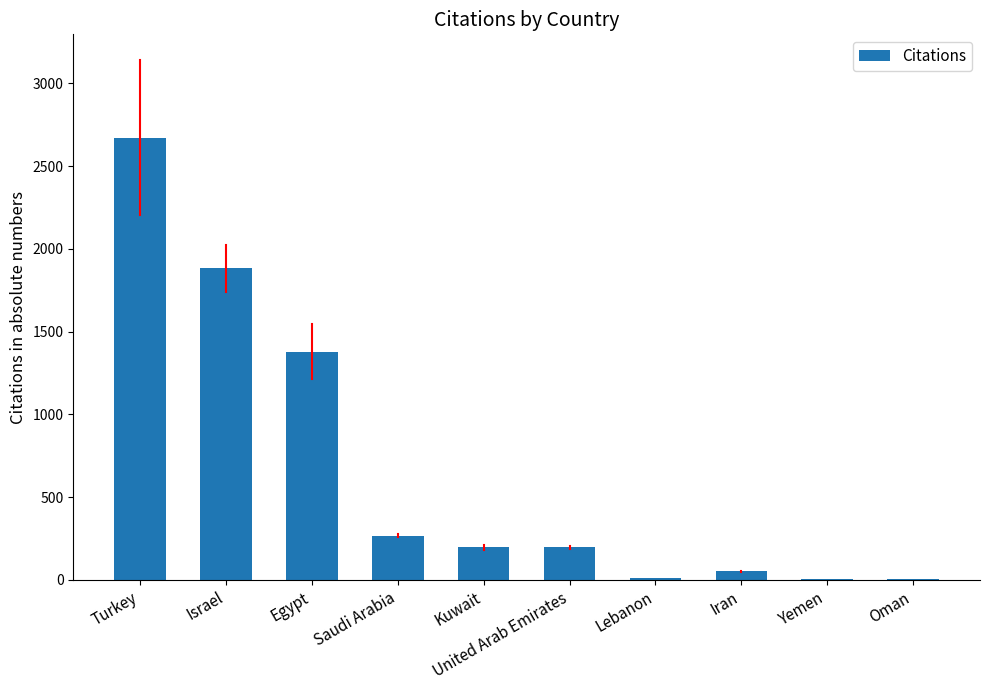

The value at Saudi Arabia is 266. True or false?

True